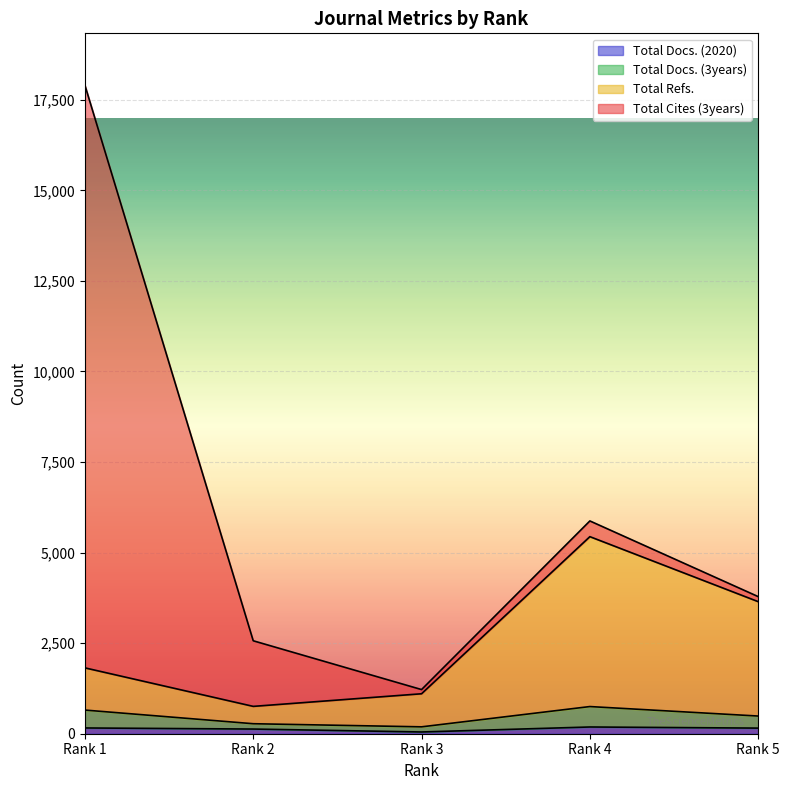

True or false: Total Docs. (2020) has a value of 186 at Rank 4.

True